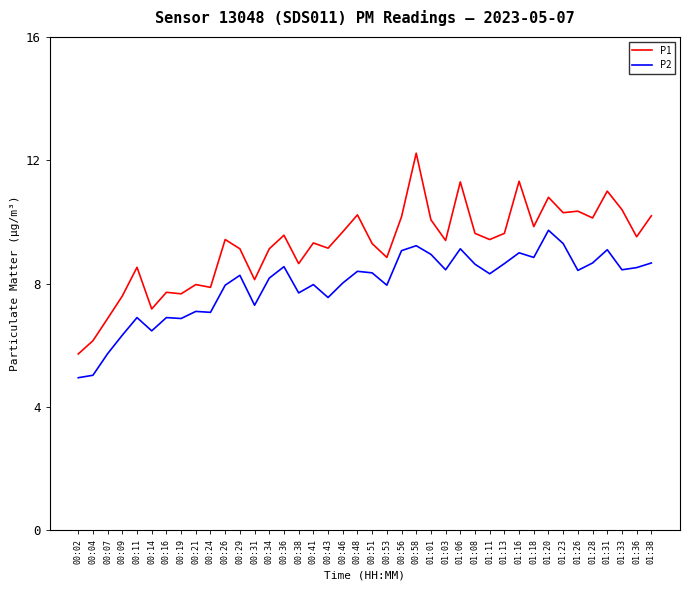

What position from the left is 00:43?

18